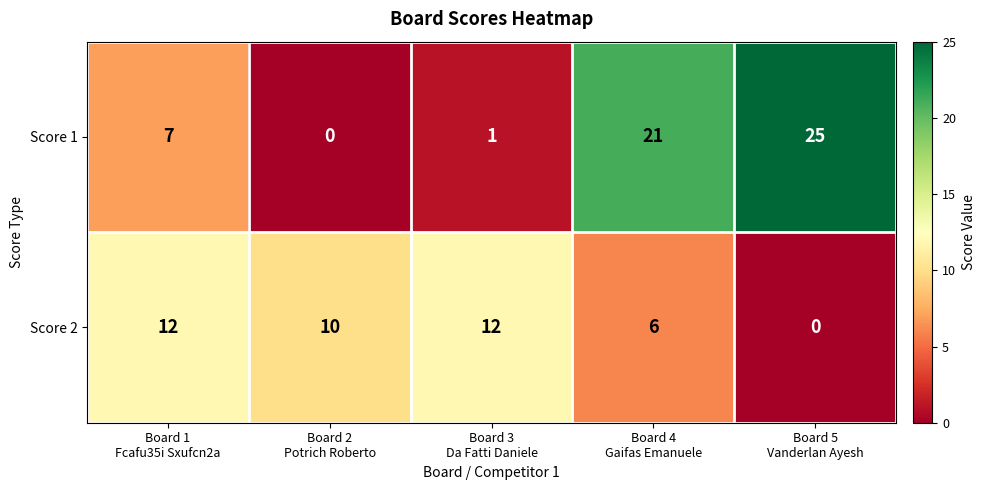

What is the difference between the second highest and second lowest values in the Score 2 series?

6